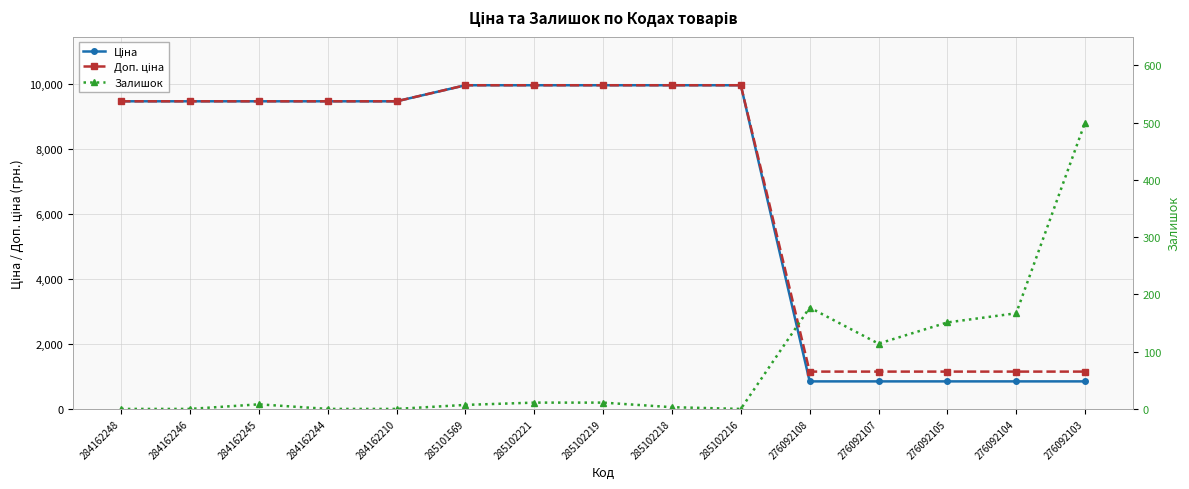

What is the value of the Залишок point at the 15th from the left?

500.0